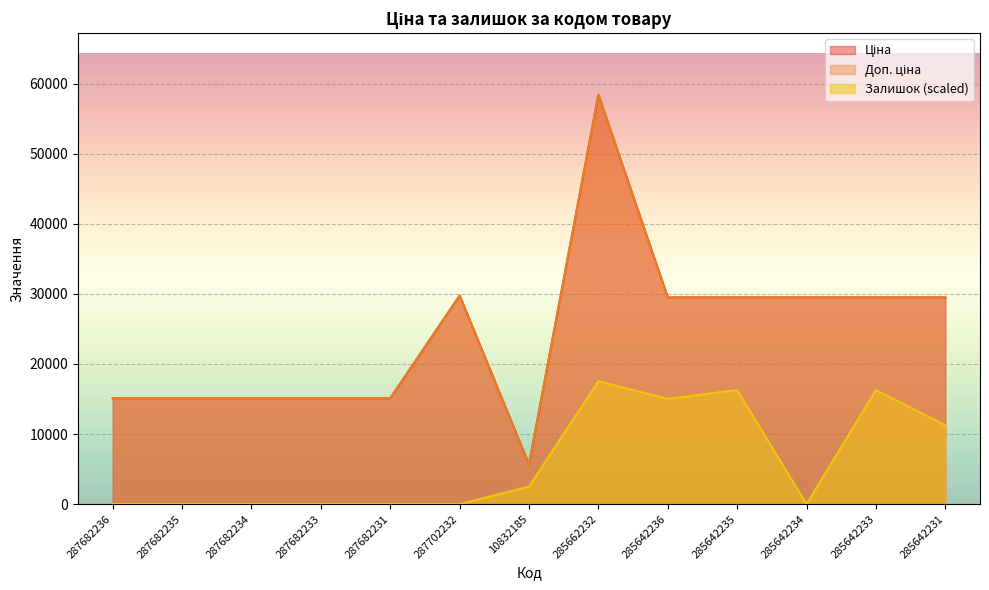

Is it true that Доп. ціна equals 45918.8 at 285642233?

False